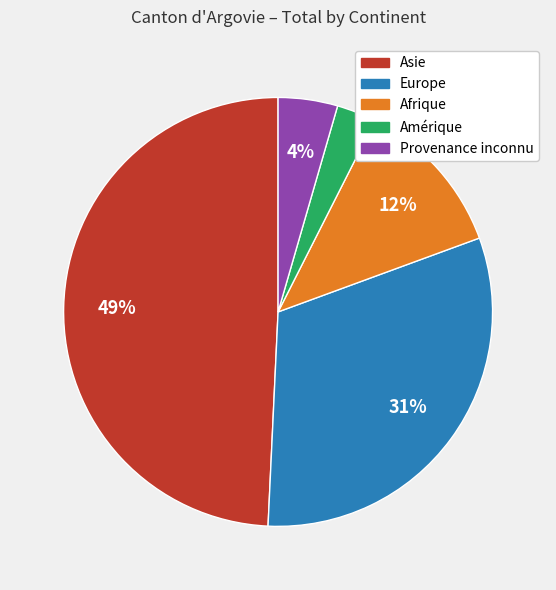

Combined, do Amérique and Afrique account for over 50%?

No